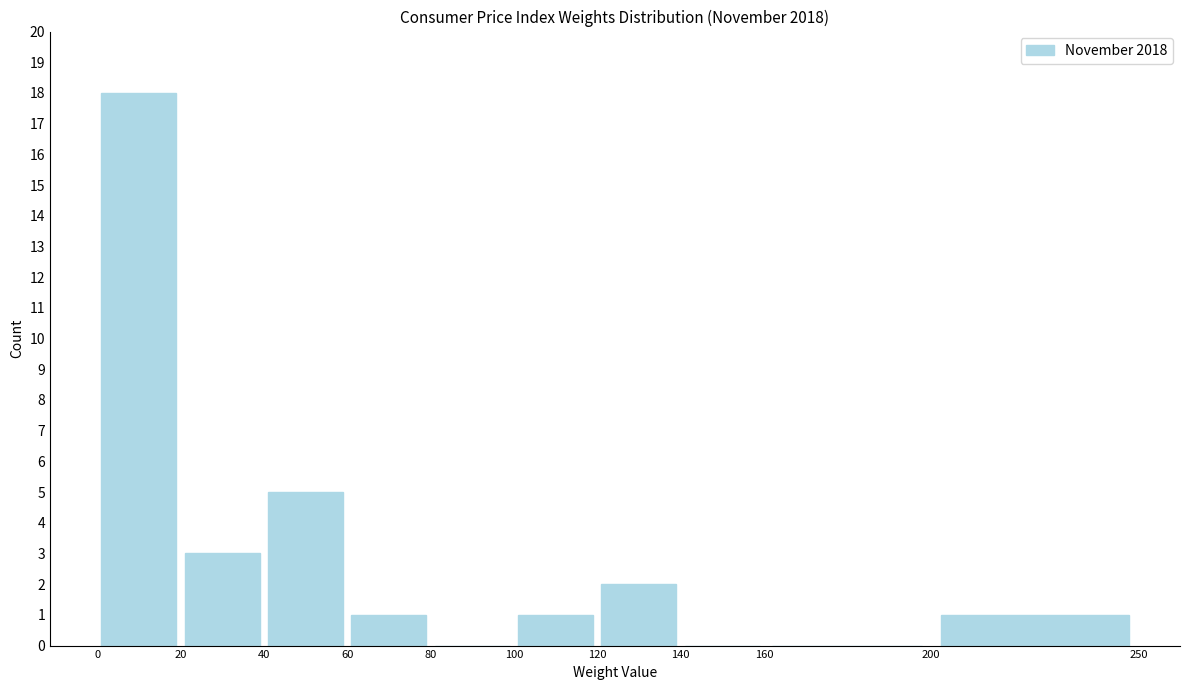

Which range on the x-axis has the tallest bar?

0 to 20